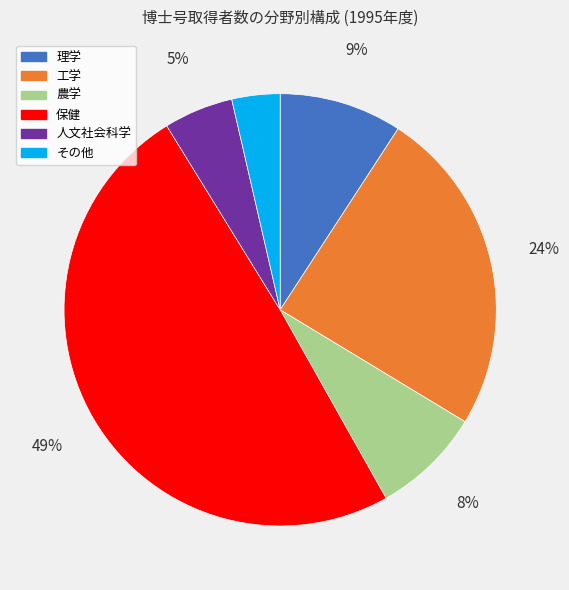

Which has a higher value, 農学 or 保健?

保健